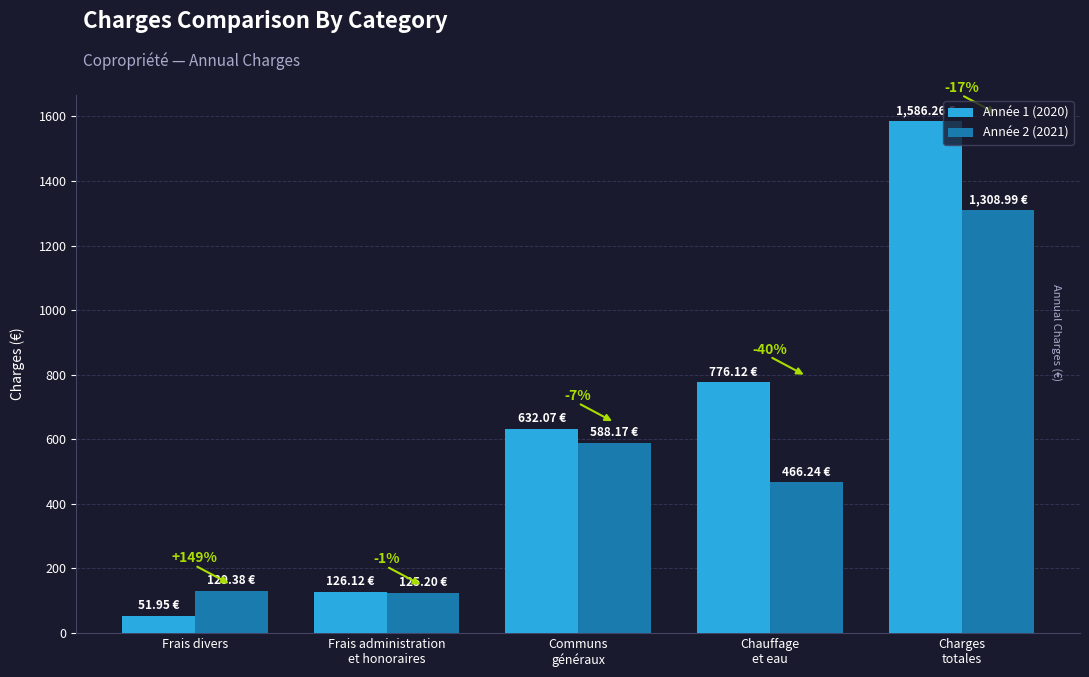

How many bars are there in total?

10